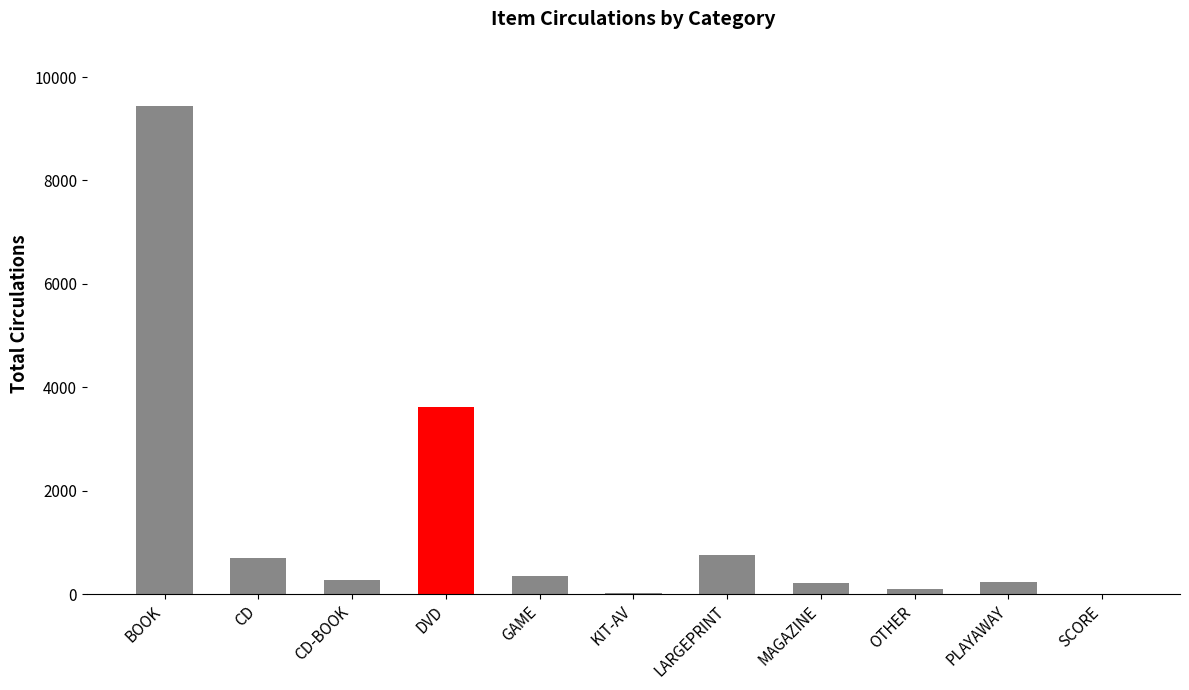

What is the change in value from CD to DVD?

+2928